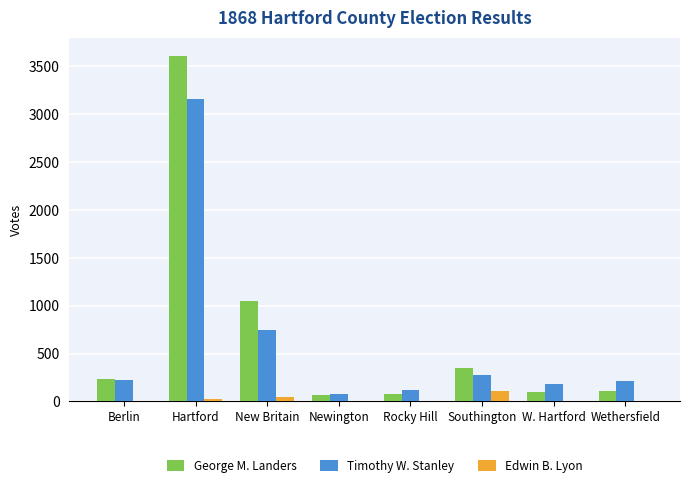

Is the value of George M. Landers at Wethersfield greater than the value of Timothy W. Stanley at New Britain?

No